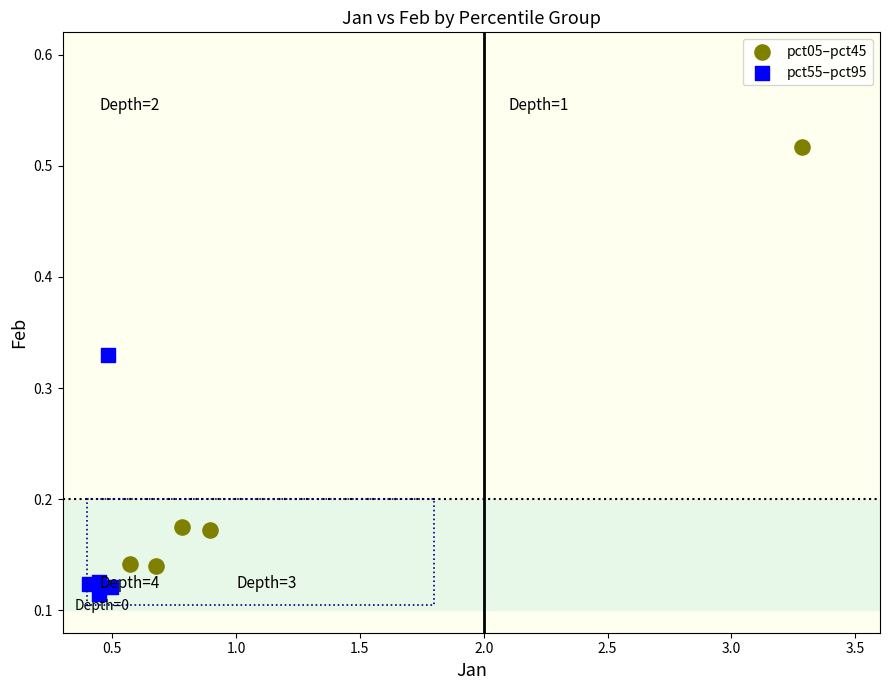

What are all the series names shown in the legend?

pct05–pct45, pct55–pct95